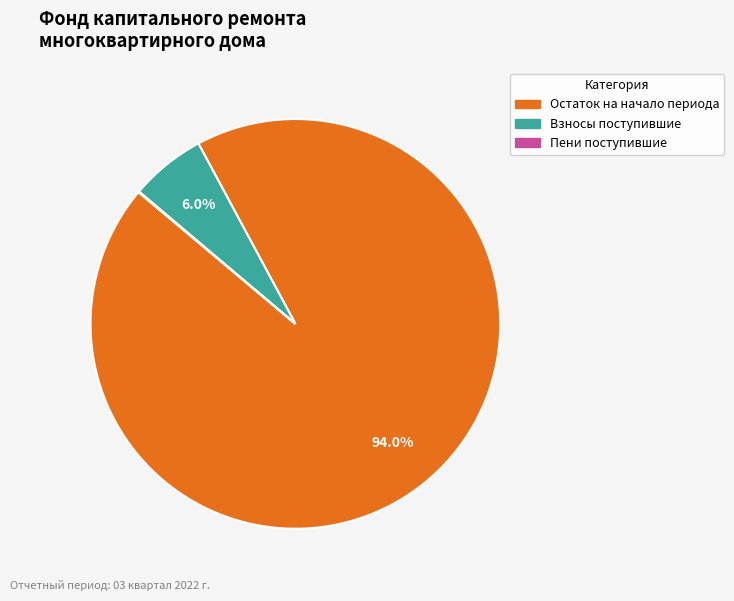

To the nearest percent, what is the difference between the largest and smallest slice percentages?

94%